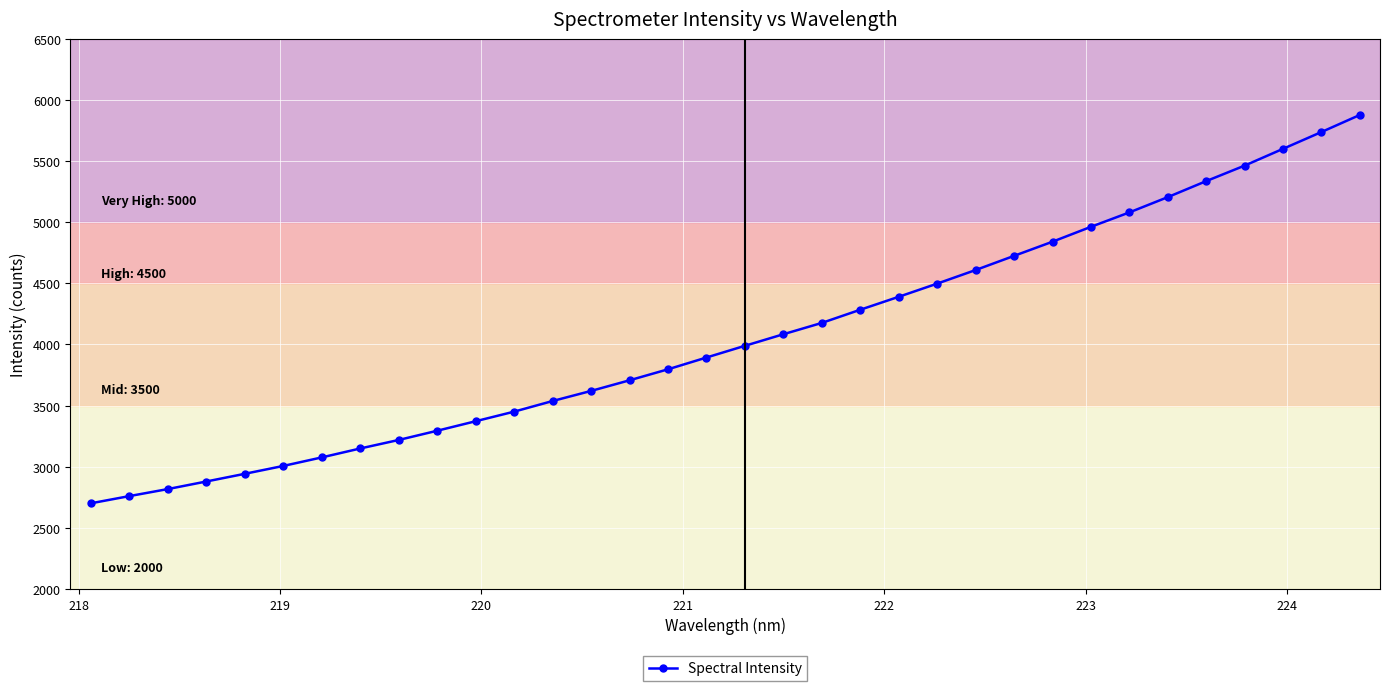

What is the difference between the second highest and minimum values?

3037.9